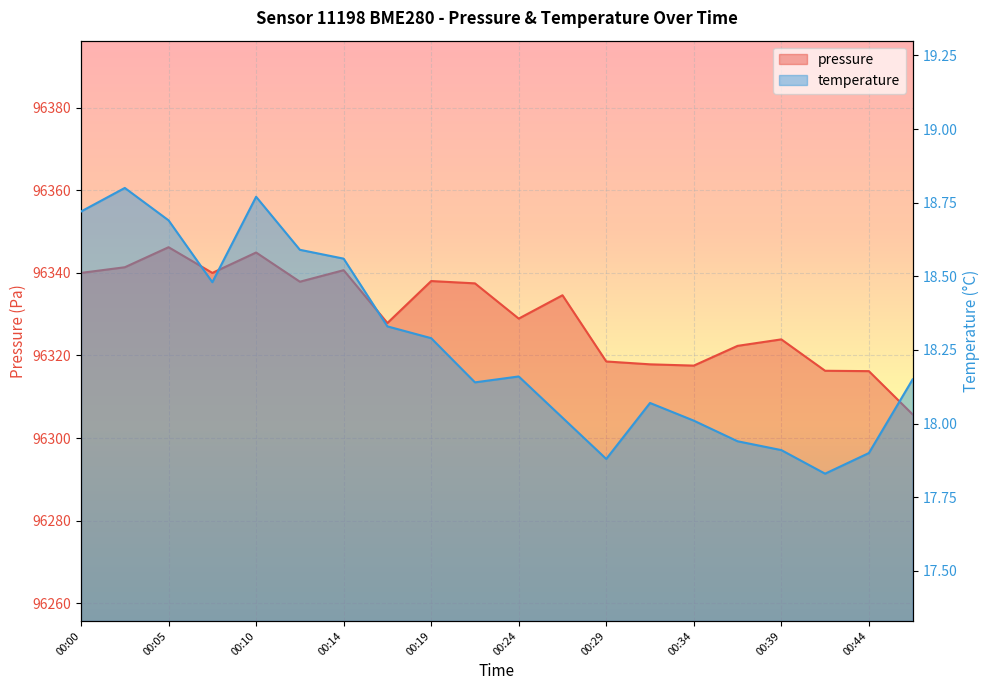

At which label is pressure closest to 96325?

00:39